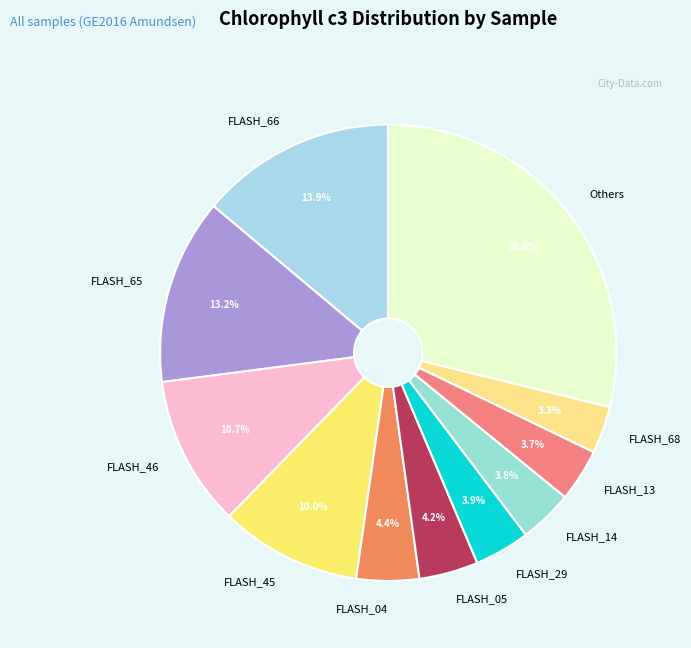

How many slices are in this pie chart?

11